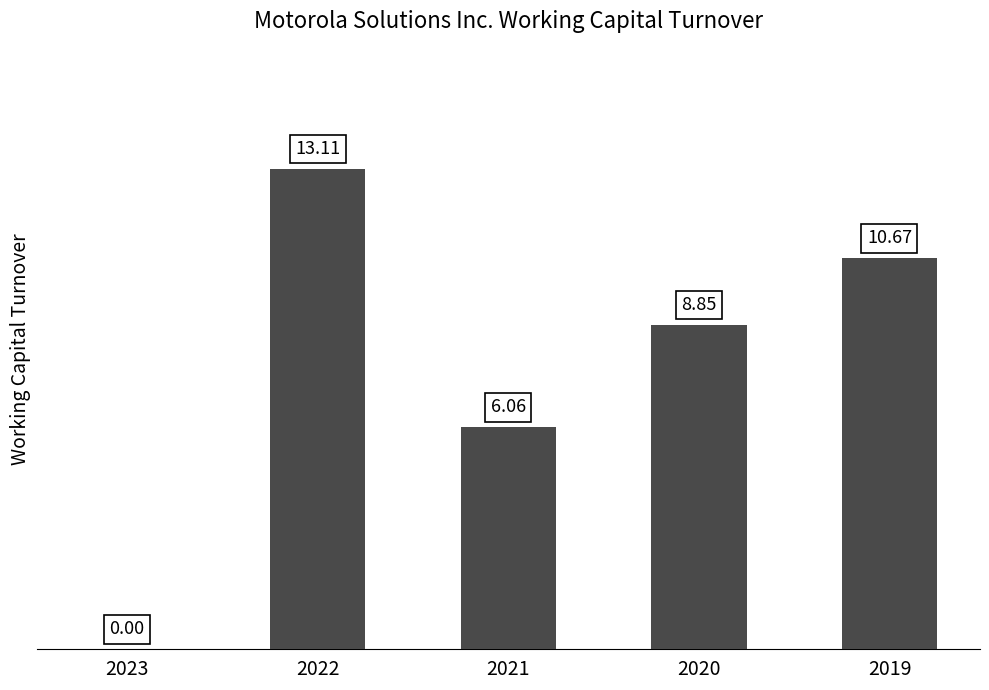

How many values exceed 8?

3